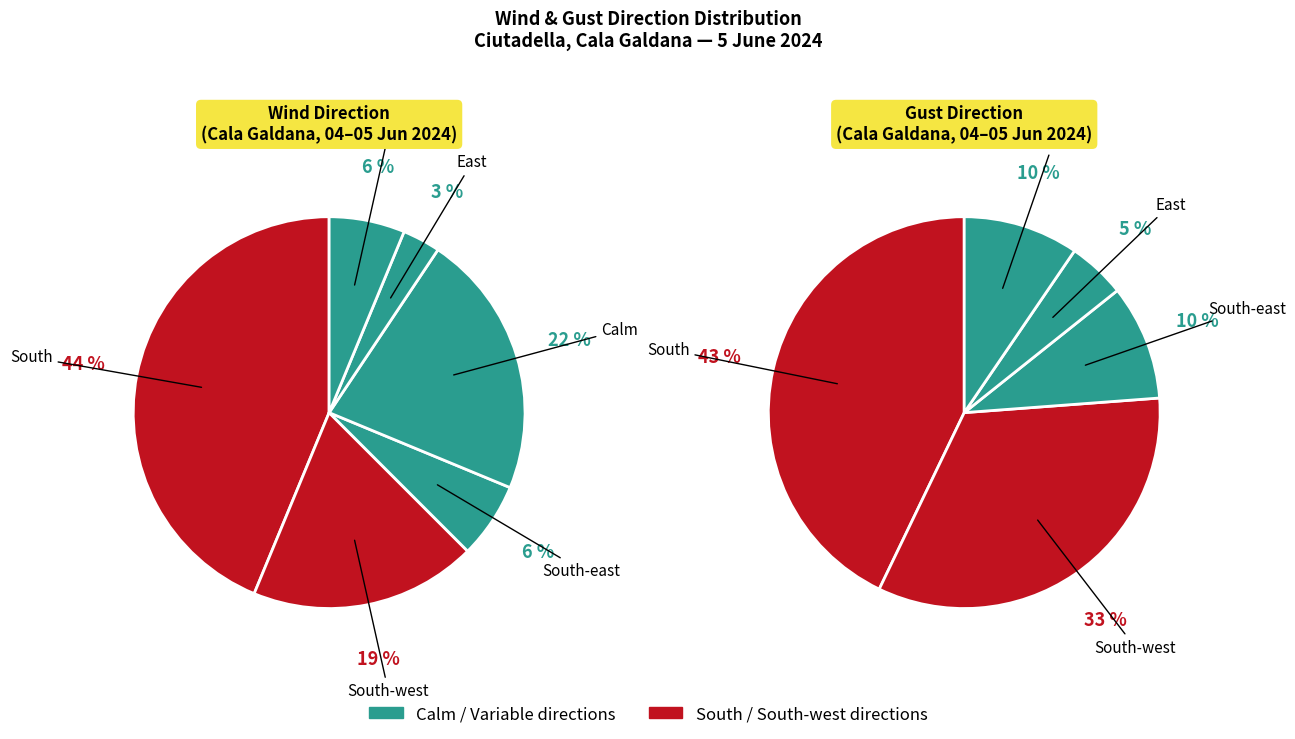

Is there a majority slice in this chart?

No